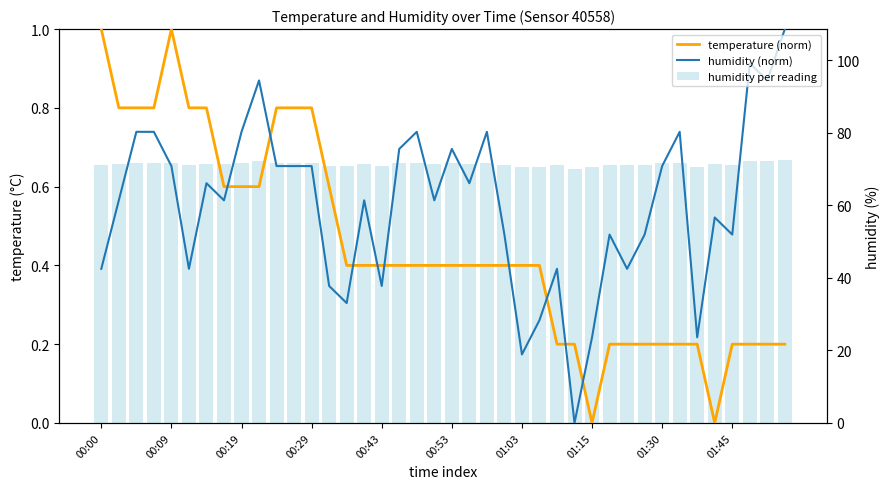

The value of temperature (norm) at 37 is 0.4. True or false?

False